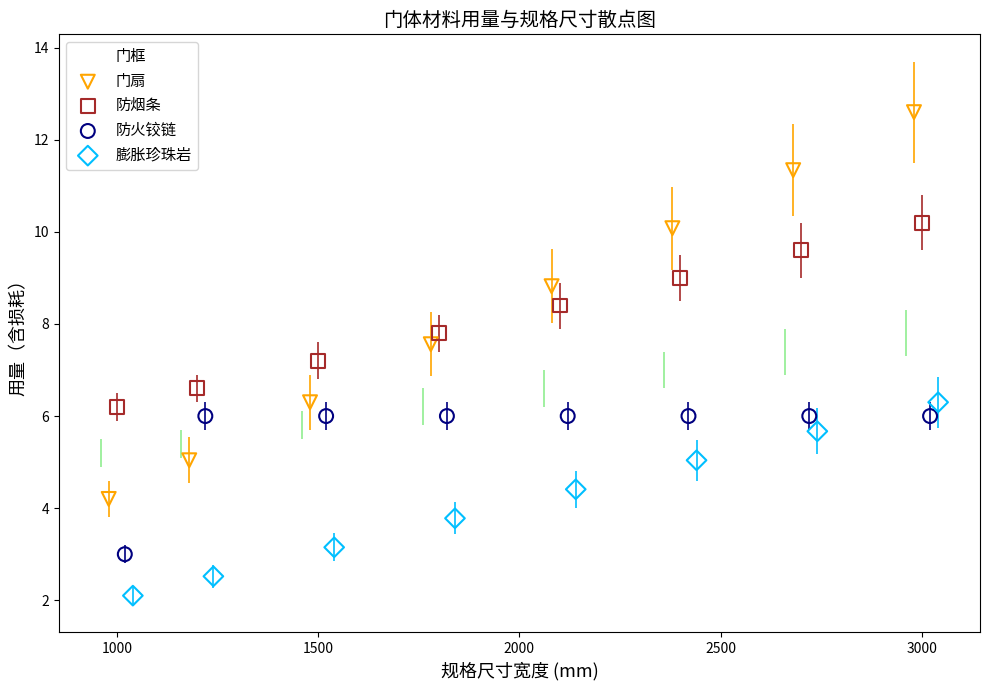

Which series reaches the minimum Y coordinate?

膨胀珍珠岩